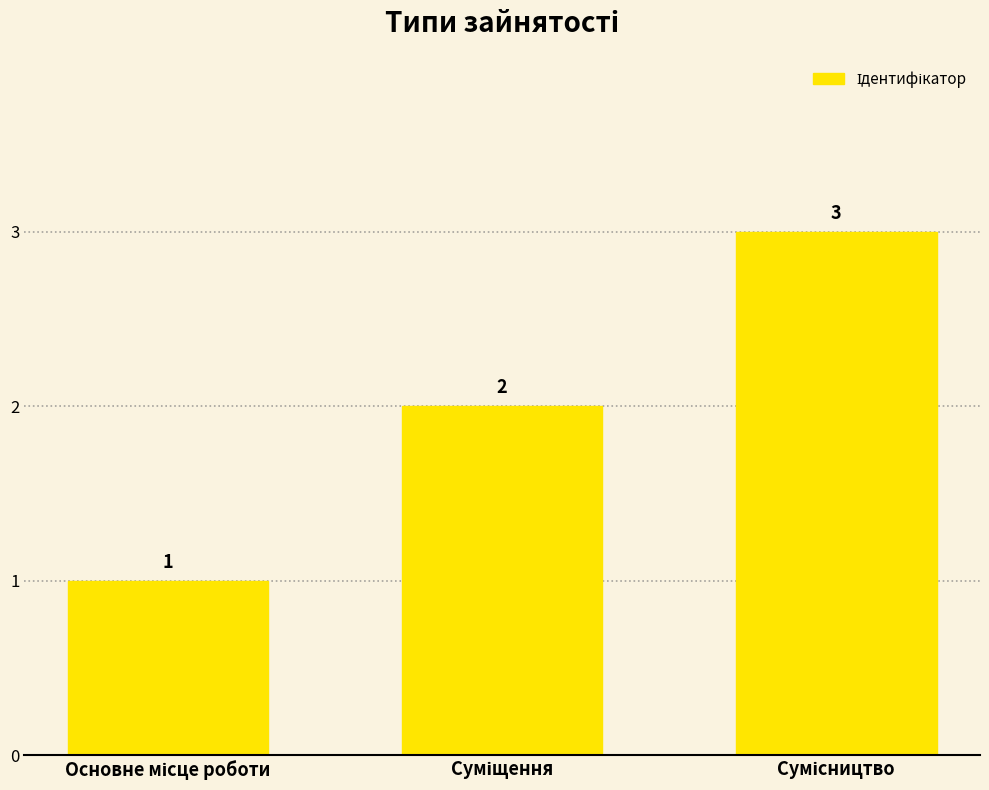

How many series are shown in this chart?

1